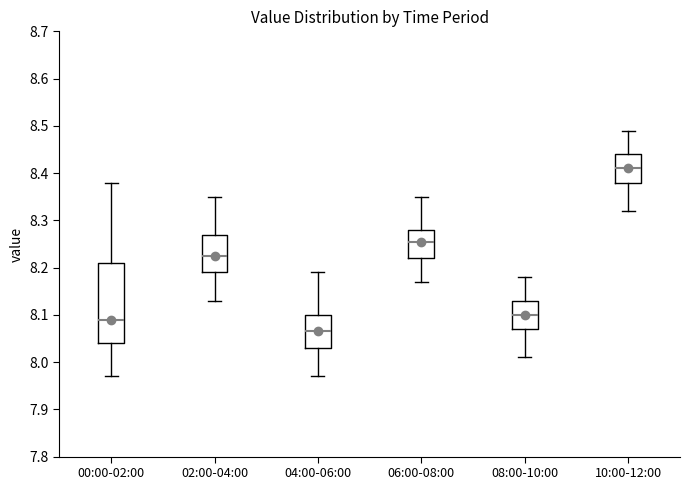

Which box's median line is the highest?

10:00-12:00